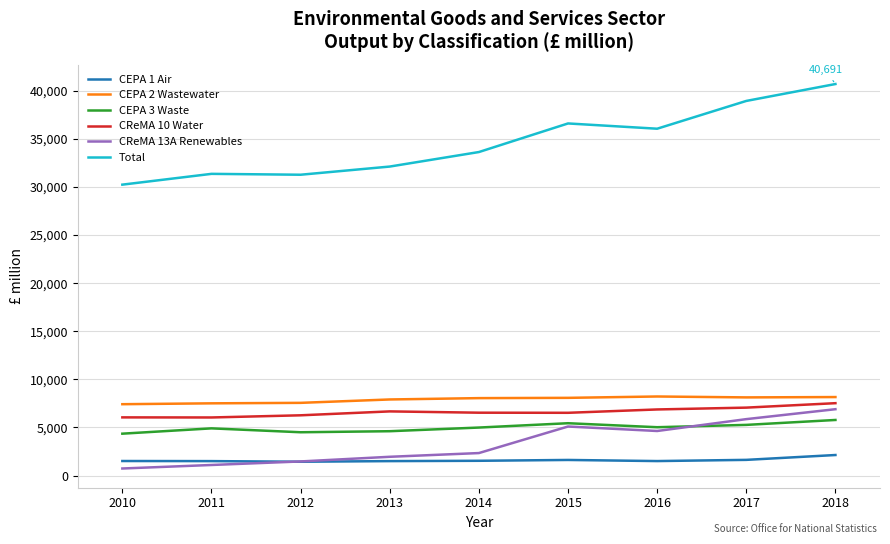

The value of CEPA 3 Waste at 2011 is 2977. True or false?

False